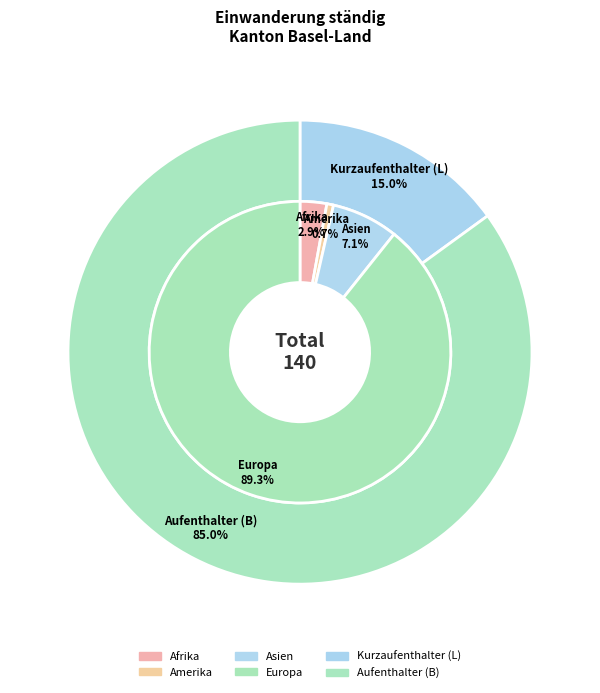

How many segments does this pie chart have?

6